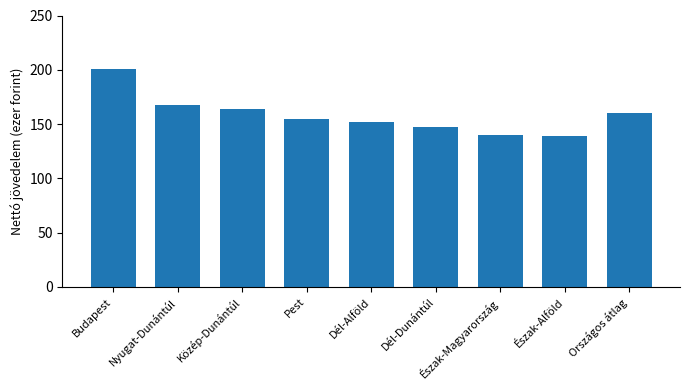

What value does the data have at Nyugat-Dunántúl?

167.2